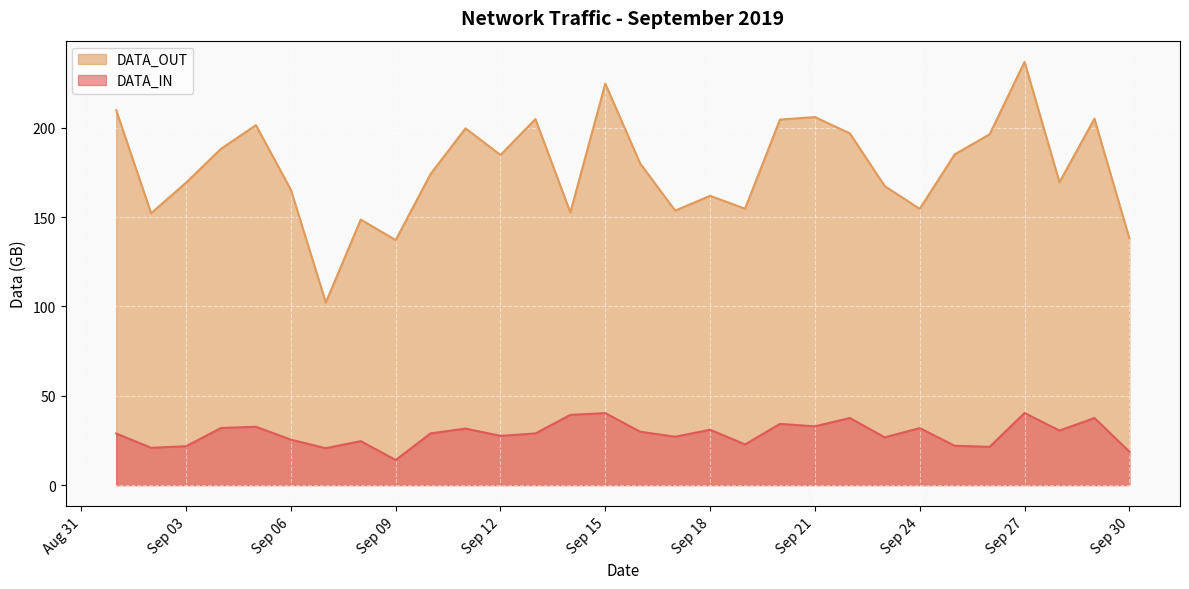

How many interior local valleys does the DATA_IN series have?

10